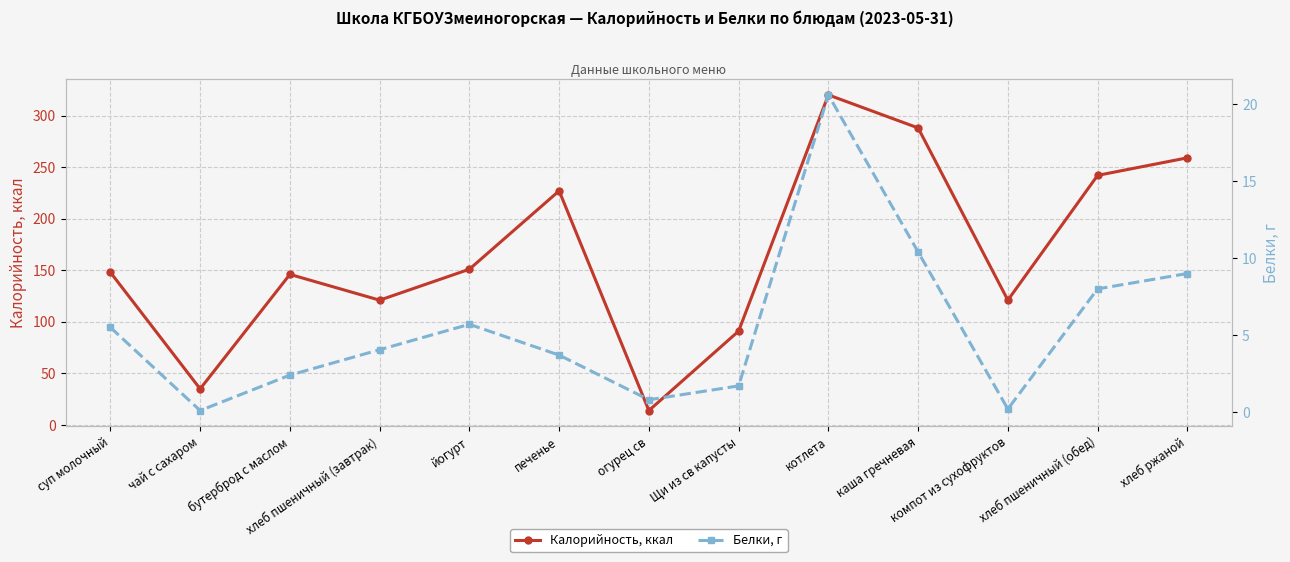

At which category is the sum across all series the highest?

котлета